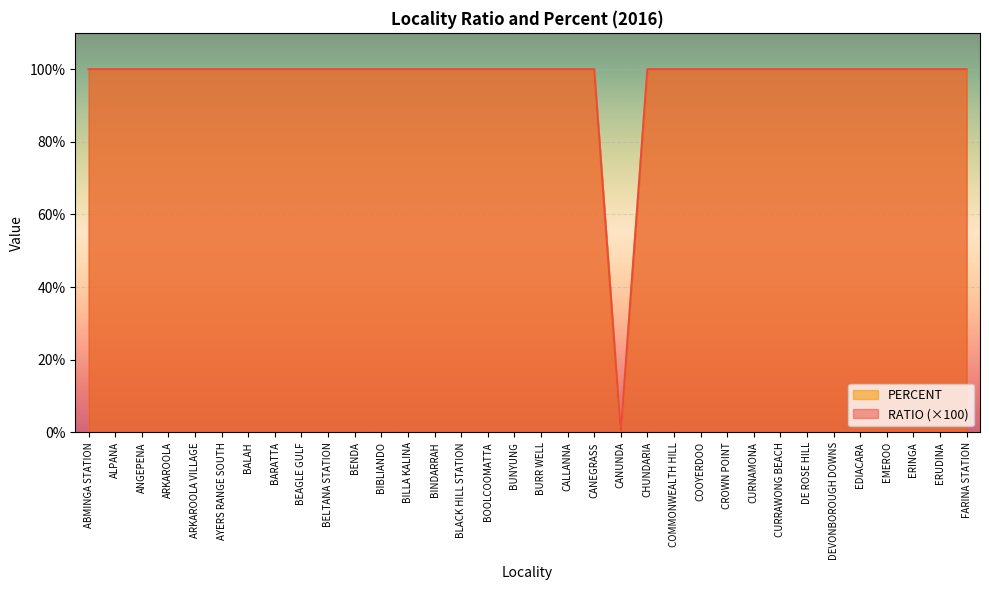

Which series changed the most between ARKAROOLA VILLAGE and BENDA?

RATIO